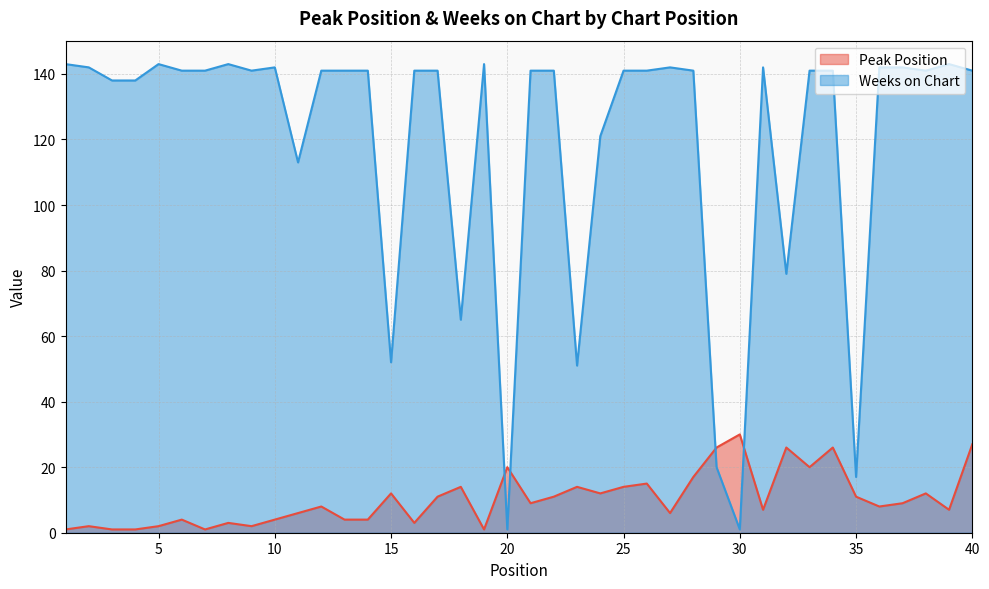

At how many categories does at least one series exceed 9?

40